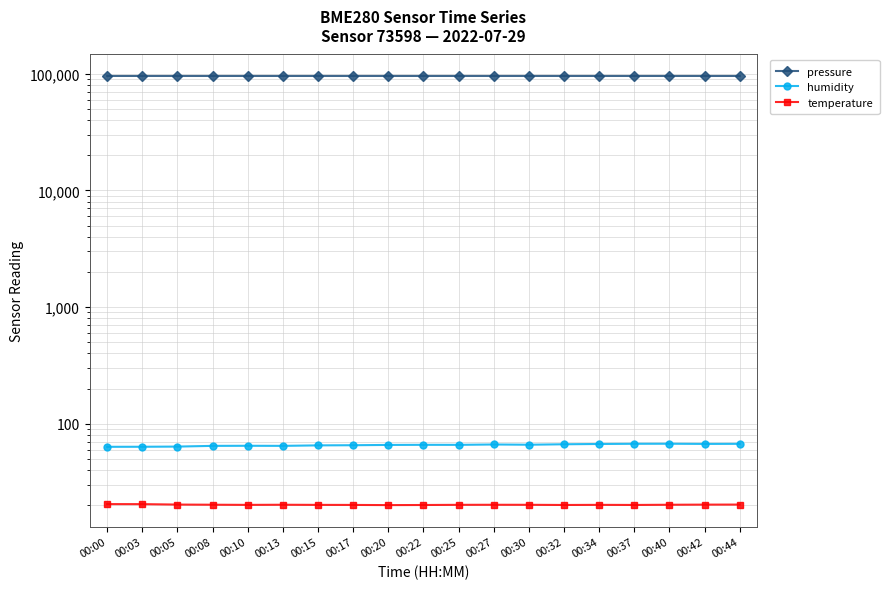

At 00:30, list the series in order from smallest to largest.

temperature, humidity, pressure